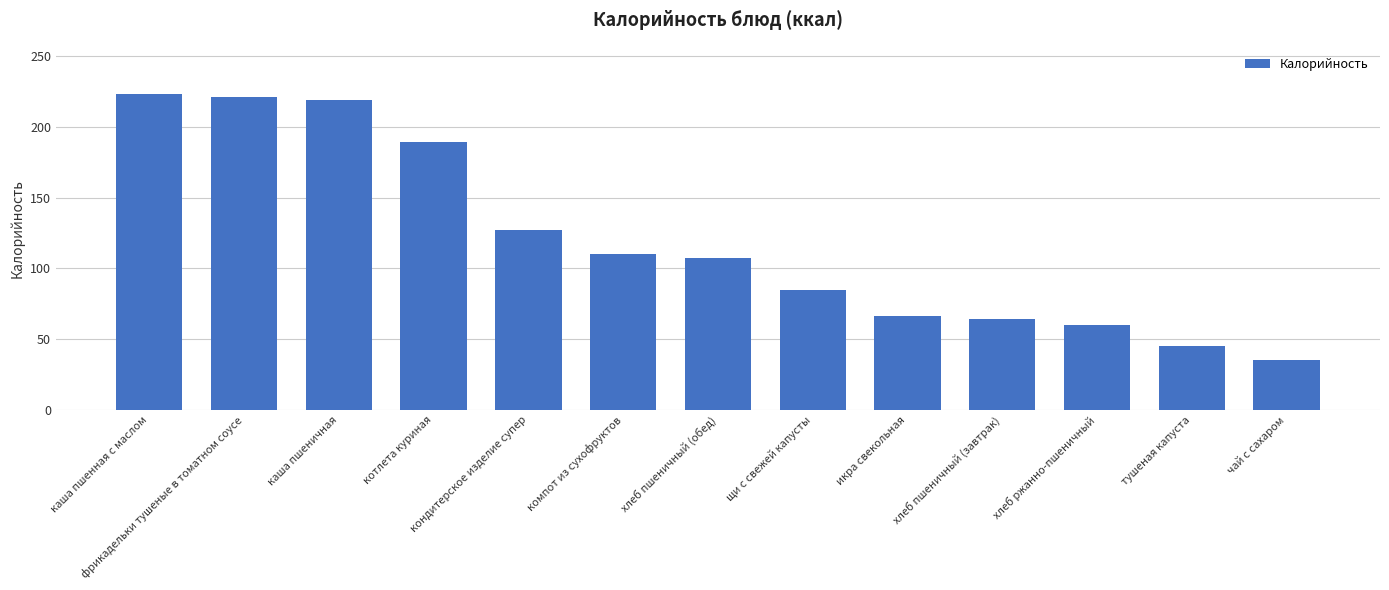

The chart shows a value of 127 at кондитерское изделие супер. True or false?

True